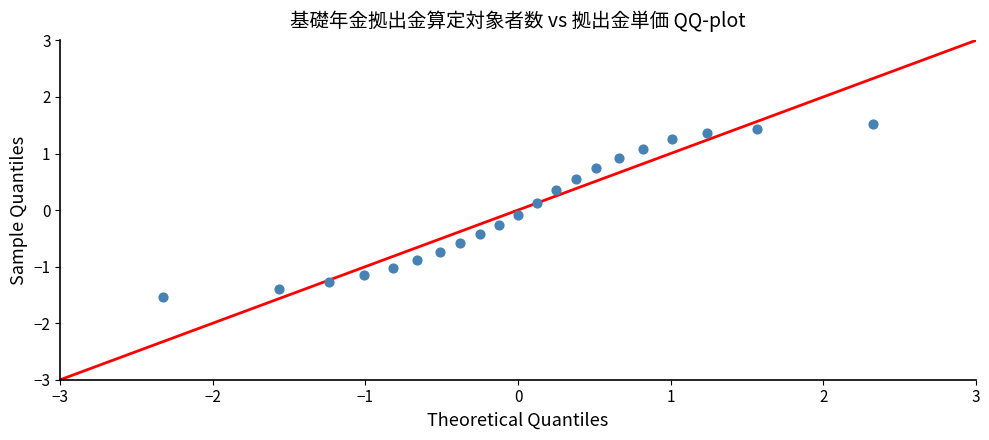

What is the range of Y values (max minus min)?

3.1